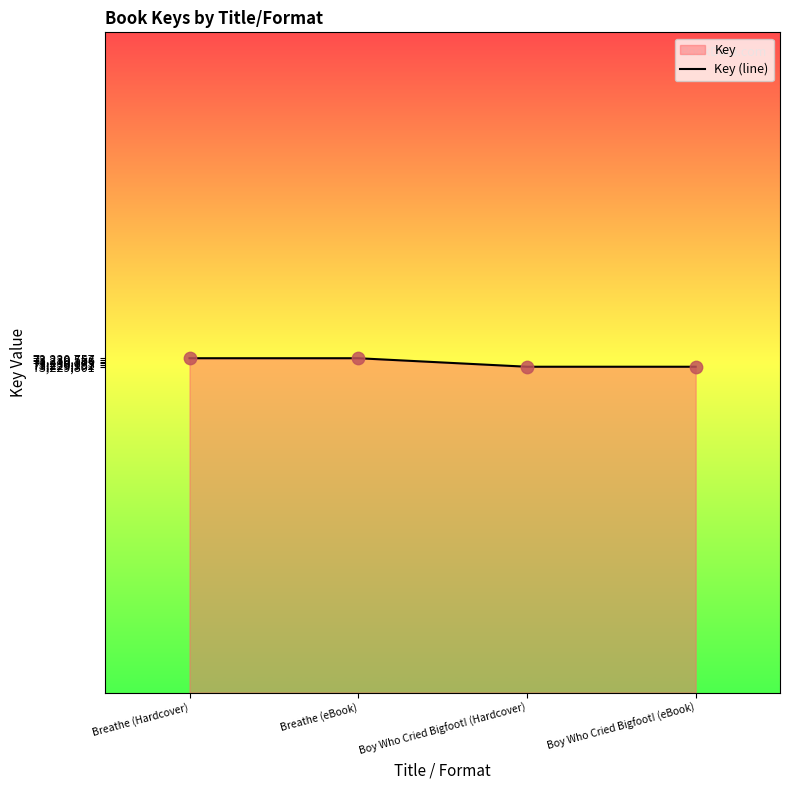

Approximately how many times larger is the value at Boy Who Cried Bigfoot! (eBook) compared to Boy Who Cried Bigfoot! (Hardcover)?

1.0